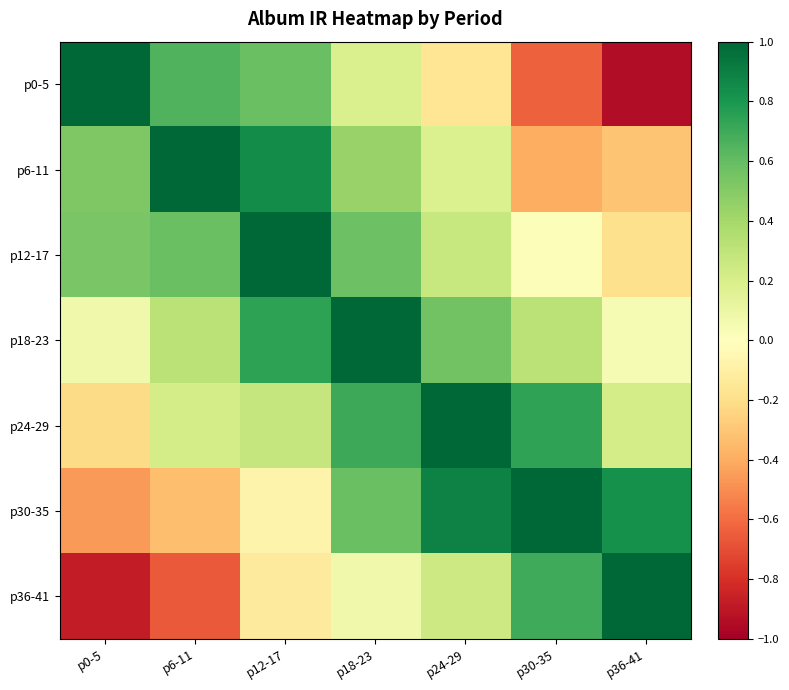

What is the total value across all series at p24-29?

3.0